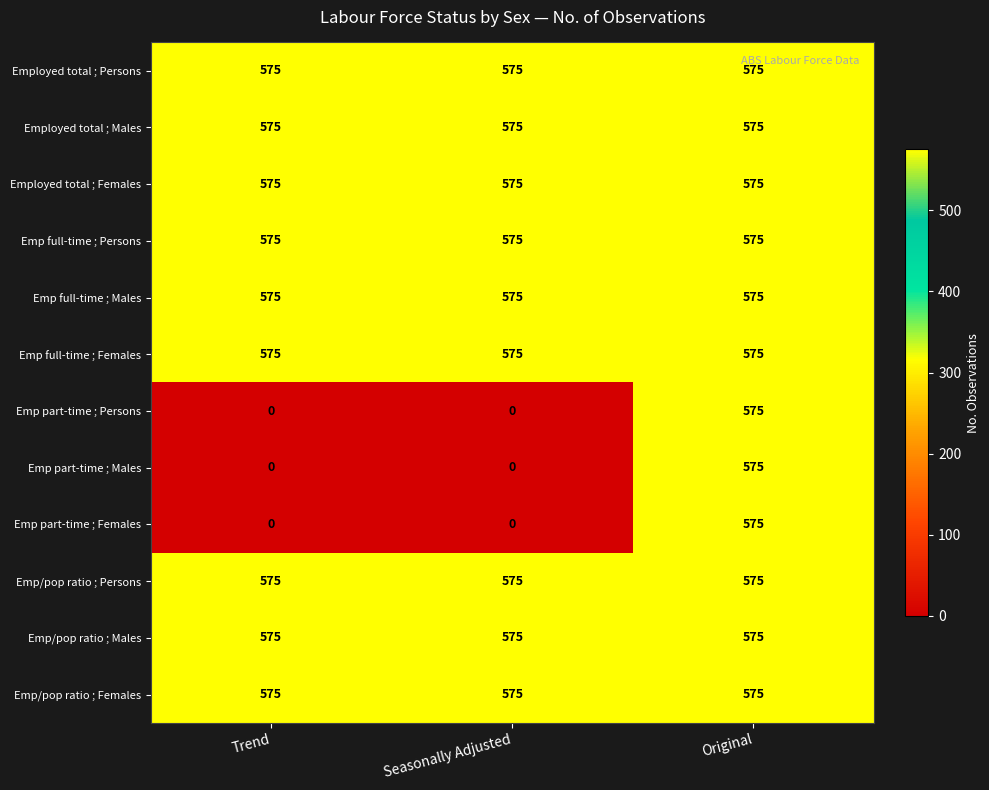

Is it true that Employed total ; Males equals 907 at Seasonally Adjusted?

False